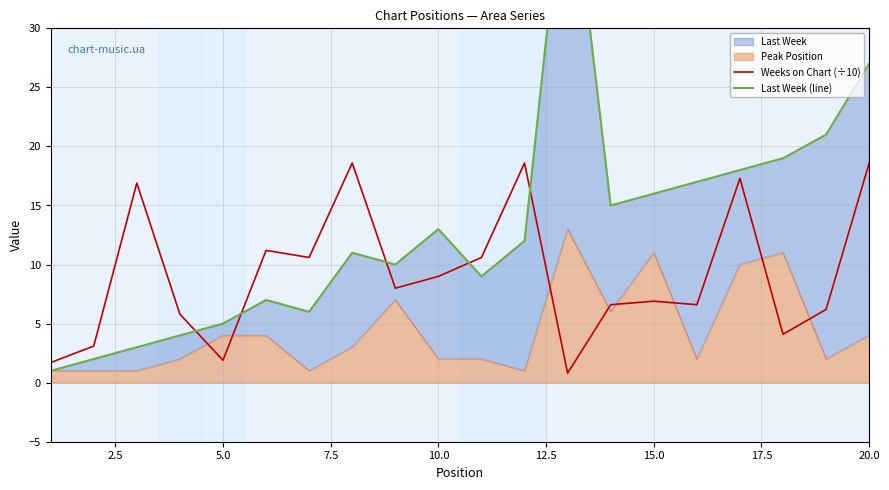

Reading left to right, extract all data points from this chart.

Weeks on Chart (÷10): 1.7	3.1	16.9	5.8	1.9	11.2	10.6	18.6	8.0	9.0	10.6	18.6	0.8	6.6	6.9	6.6	17.3	4.1	6.2	18.6
Last Week (line): 1.0	2.0	3.0	4.0	5.0	7.0	6.0	11.0	10.0	13.0	9.0	12.0	46.0	15.0	16.0	17.0	18.0	19.0	21.0	27.0